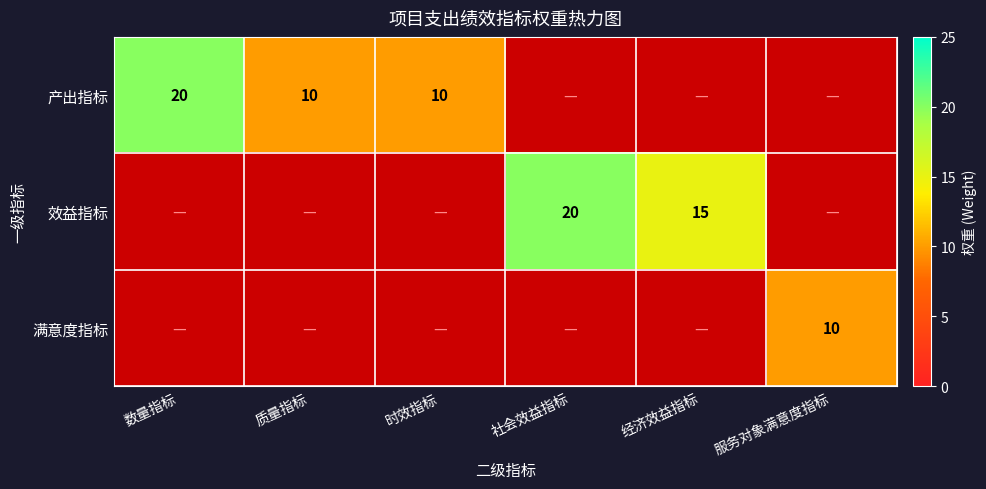

The value of 产出指标 at 时效指标 is 10. True or false?

True